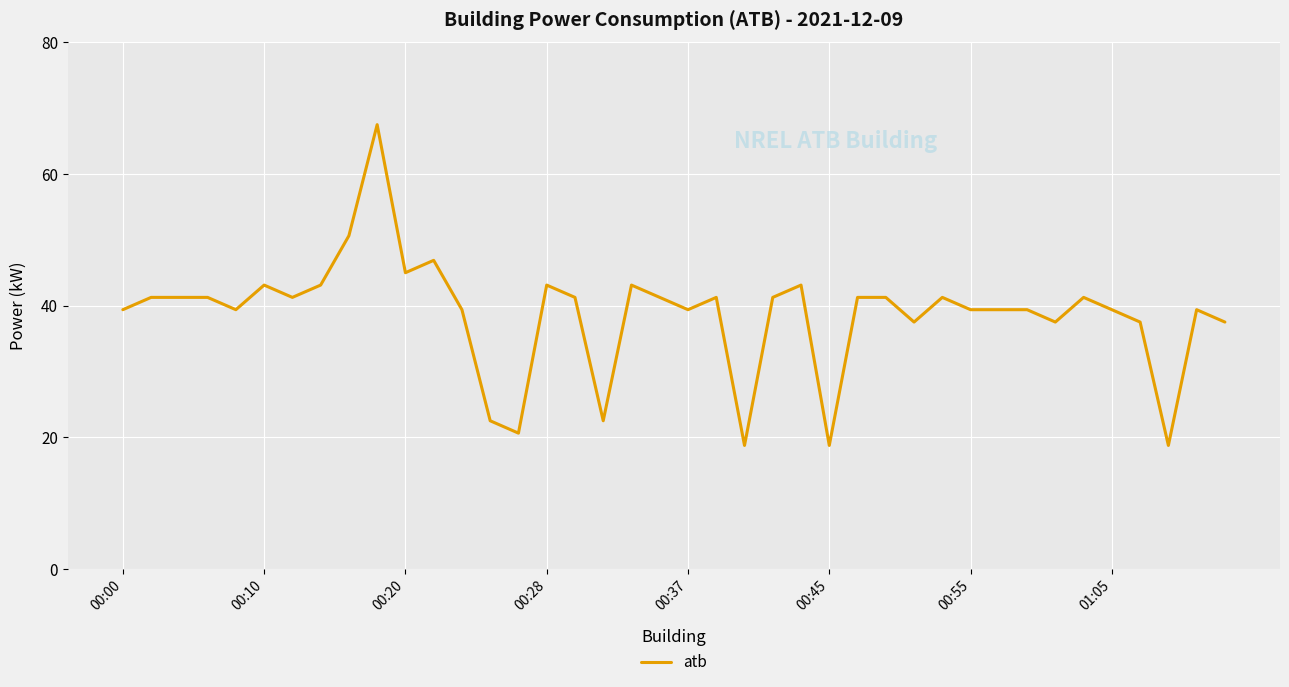

What is the greatest value displayed?

67.5